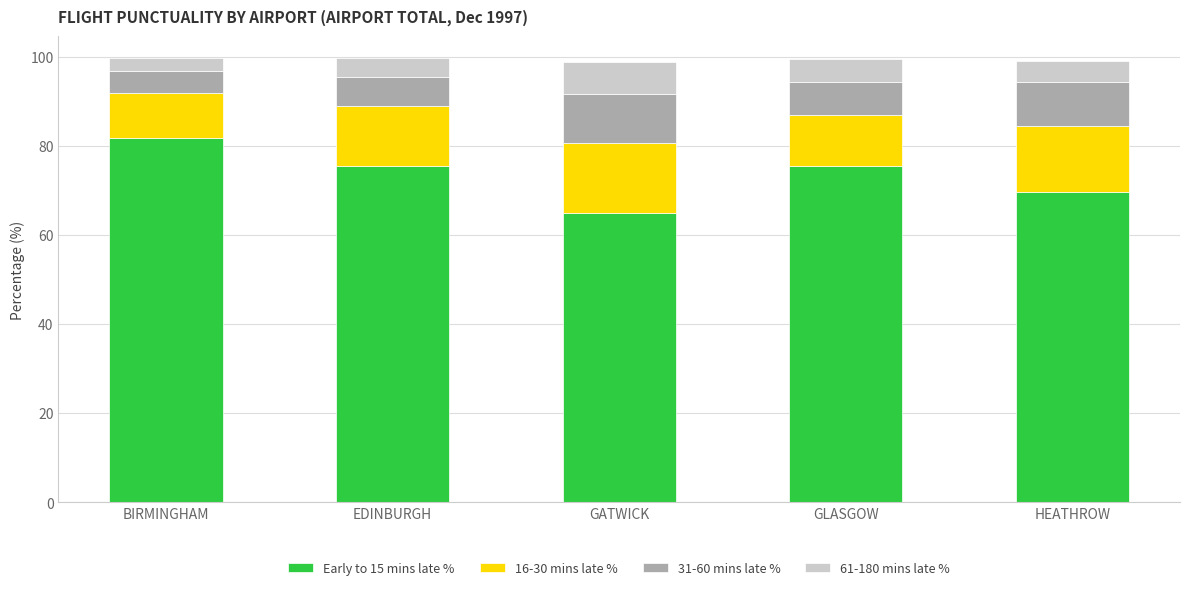

Which category has the lowest value in the Early to 15 mins late % series?

GATWICK